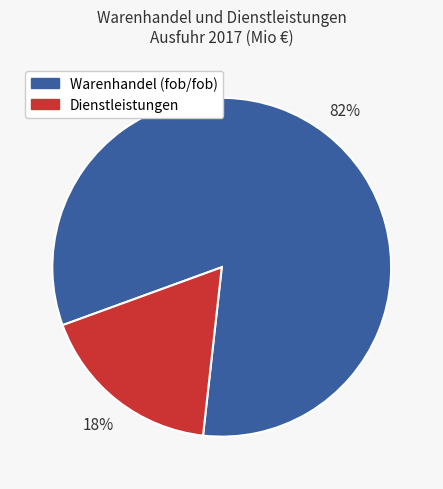

Which has a higher value, Warenhandel (fob/fob) or Dienstleistungen?

Warenhandel (fob/fob)